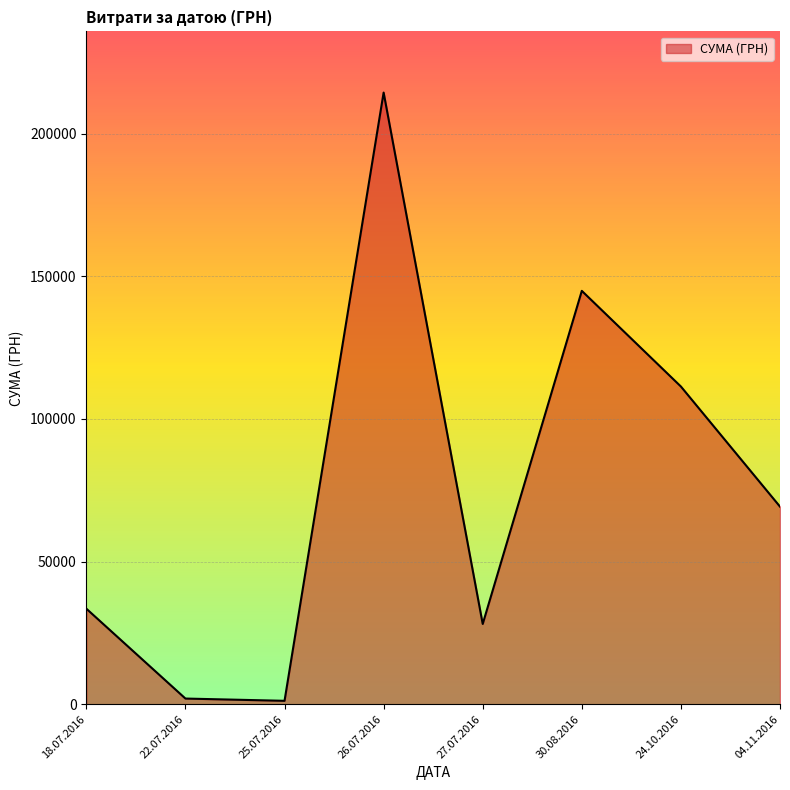

Is it true that the value at 25.07.2016 is 1197.0?

True